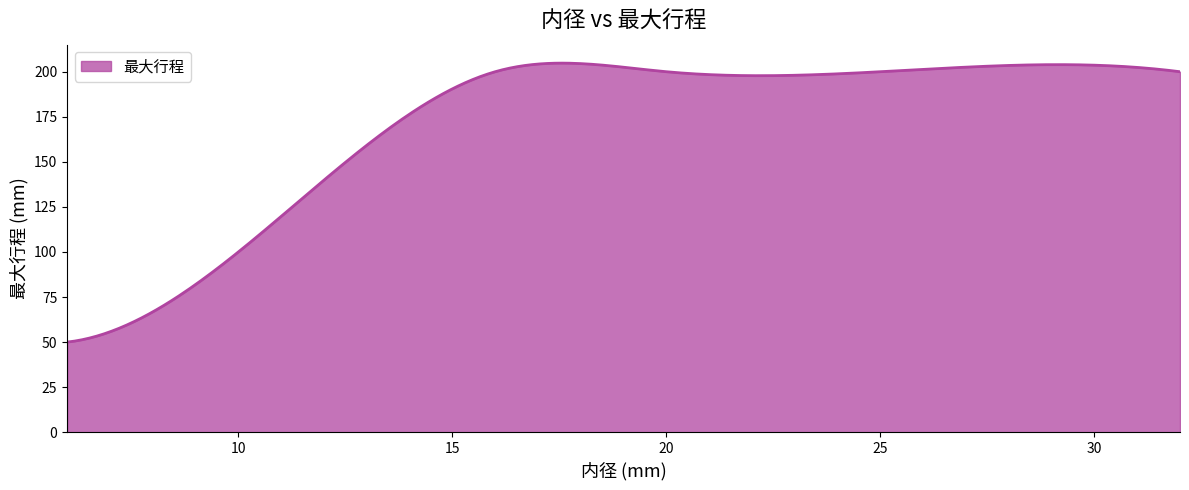

What is the difference between the second highest and minimum values?

154.8